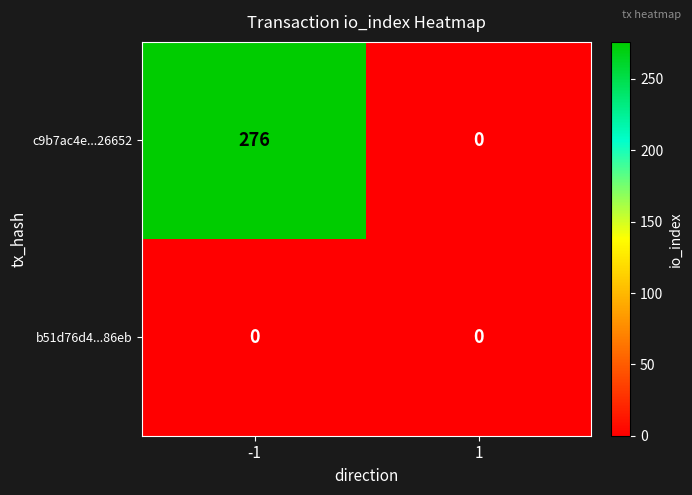

What is the greatest value displayed?

276